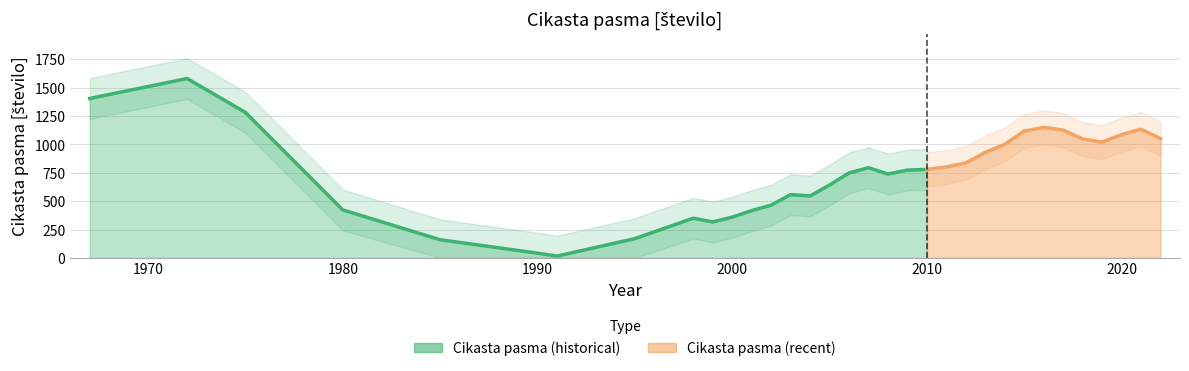

Reading left to right, transcribe all the data shown in this chart.

1967=1405	1972=1581	1975=1282	1980=423	1985=160	1990=42	1991=16	1995=170	1998=350	1999=317	2000=359	2001=417	2002=465	2003=558	2004=546	2005=642	2006=749	2007=795	2008=739	2009=774	2010=780	2011=802	2012=838	2013=930	2014=1001	2015=1118	2016=1150	2017=1127	2018=1048	2019=1021	2020=1087	2021=1134	2022=1052